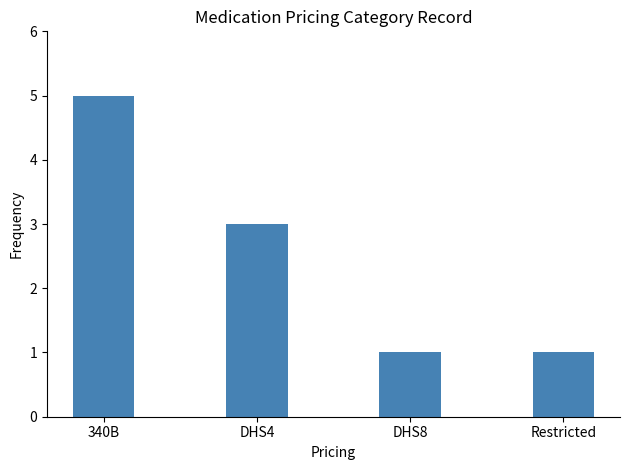

The value at DHS4 is 5. True or false?

False